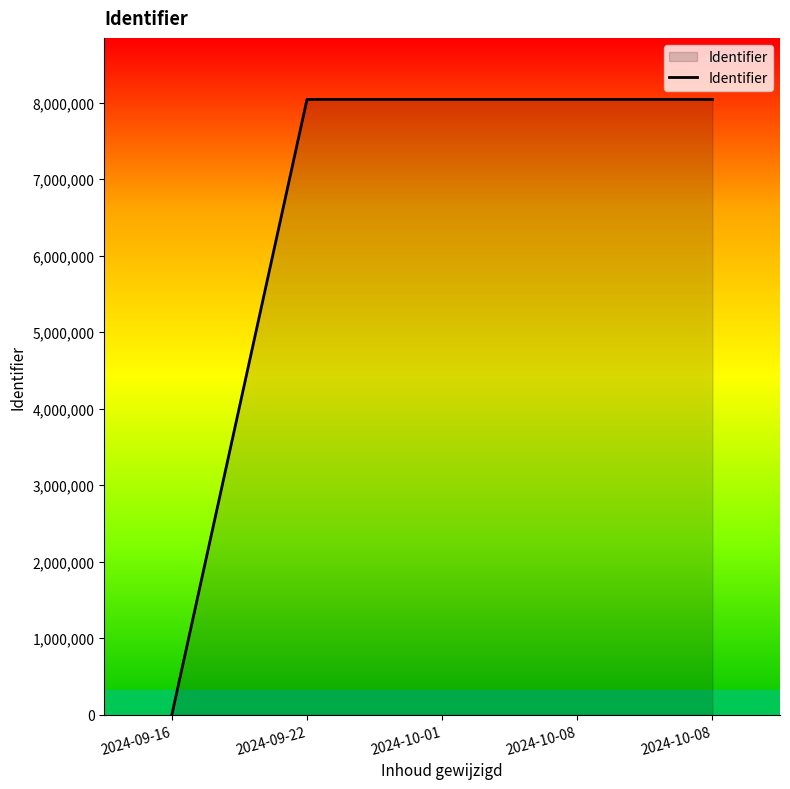

What is the sum of the values at 2024-10-01 and 2024-09-16?

8042056